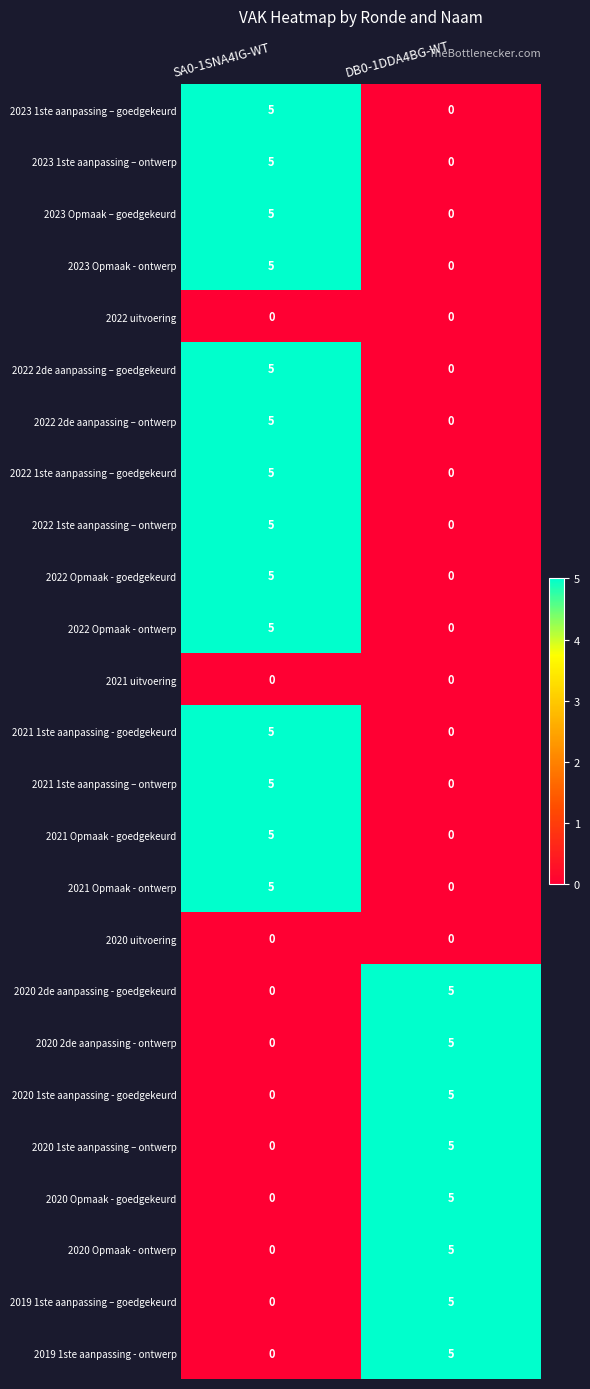

What is the spread (max minus min) of values at SA0-1SNA4IG-WT?

5